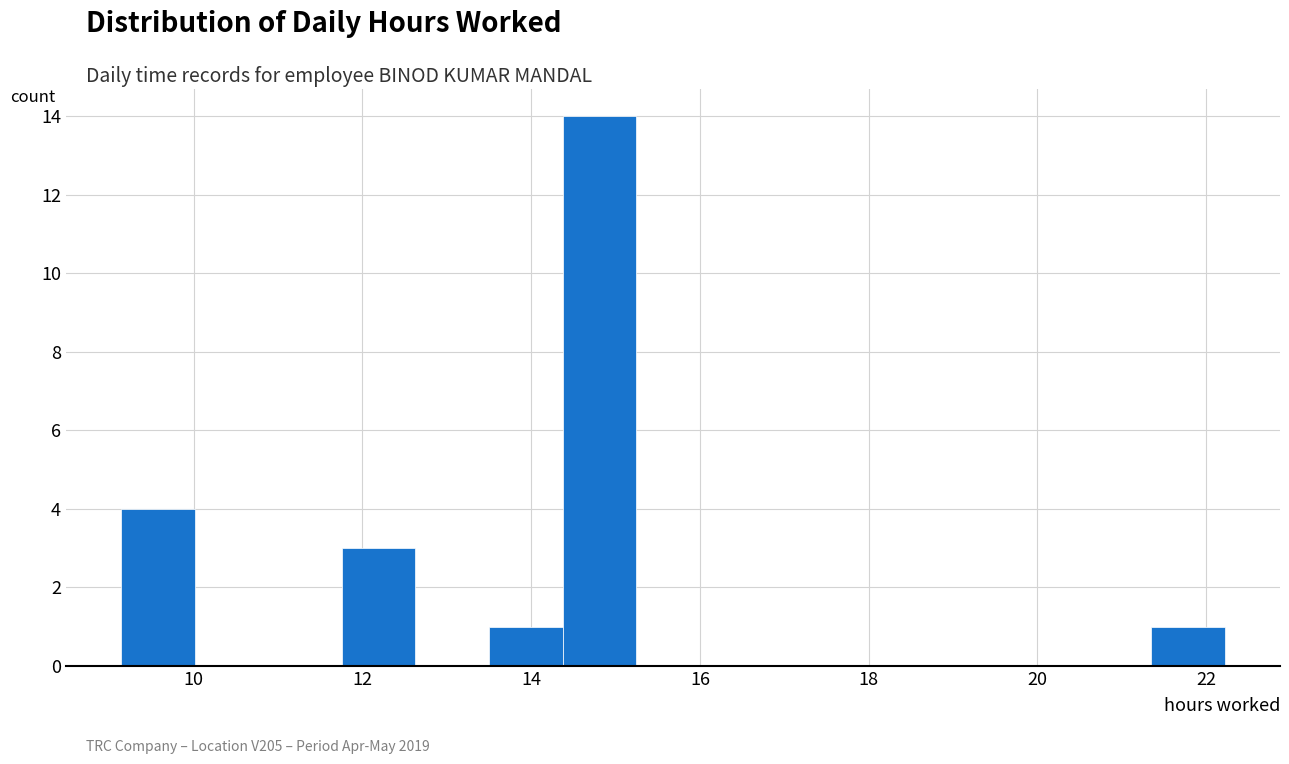

Over which range of the x-axis is the bar tallest?

14.4 to 15.2